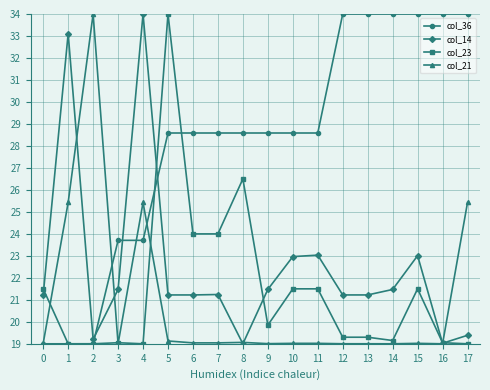

What is the minimum value for col_14?

19.0